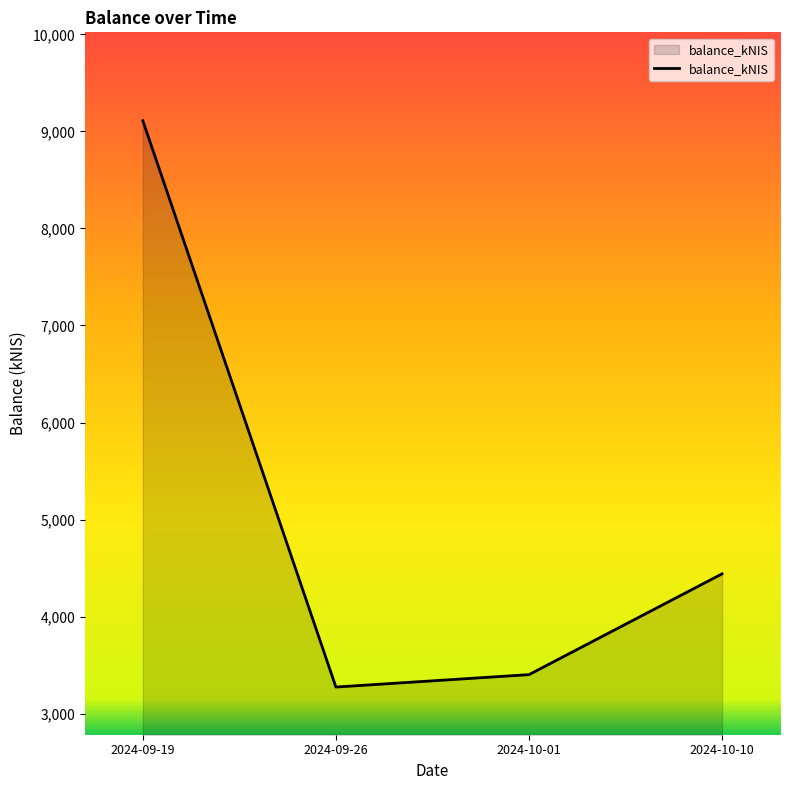

What is the approximate value at 2024-09-26?

3274.9